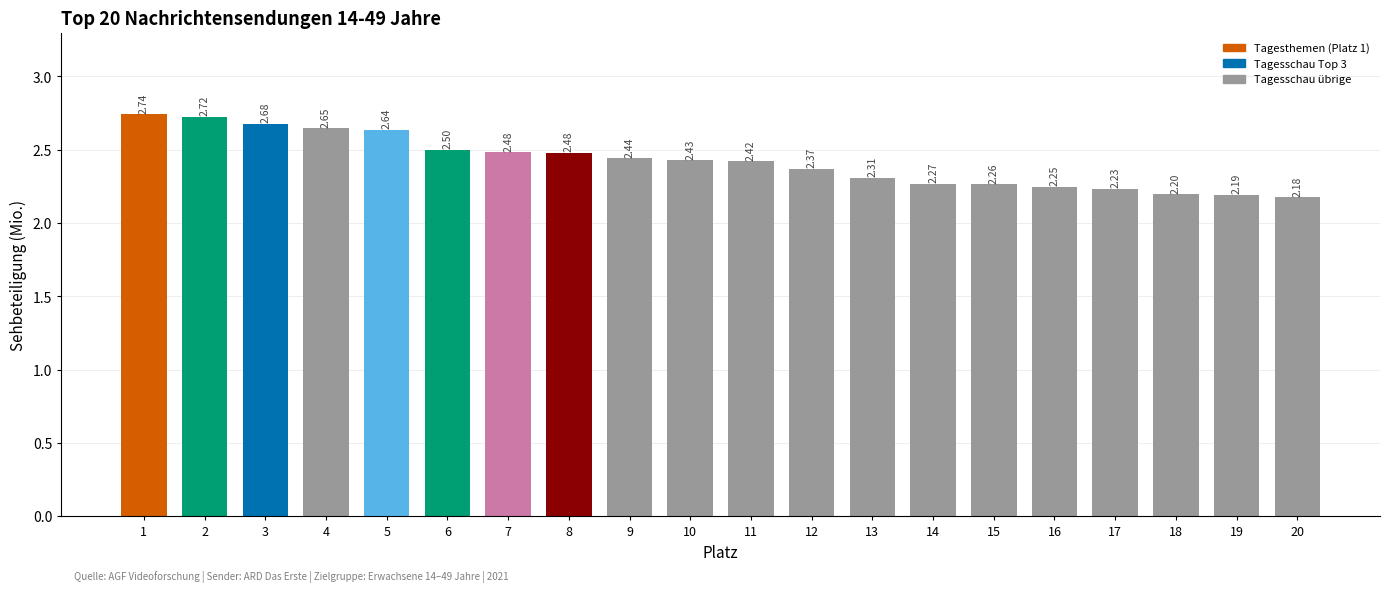

How many bars are there in total?

20